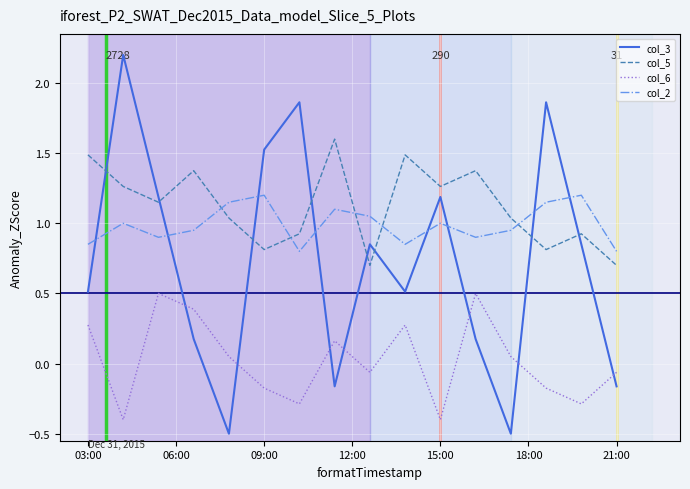

Which series has the largest total across all categories?

col_5